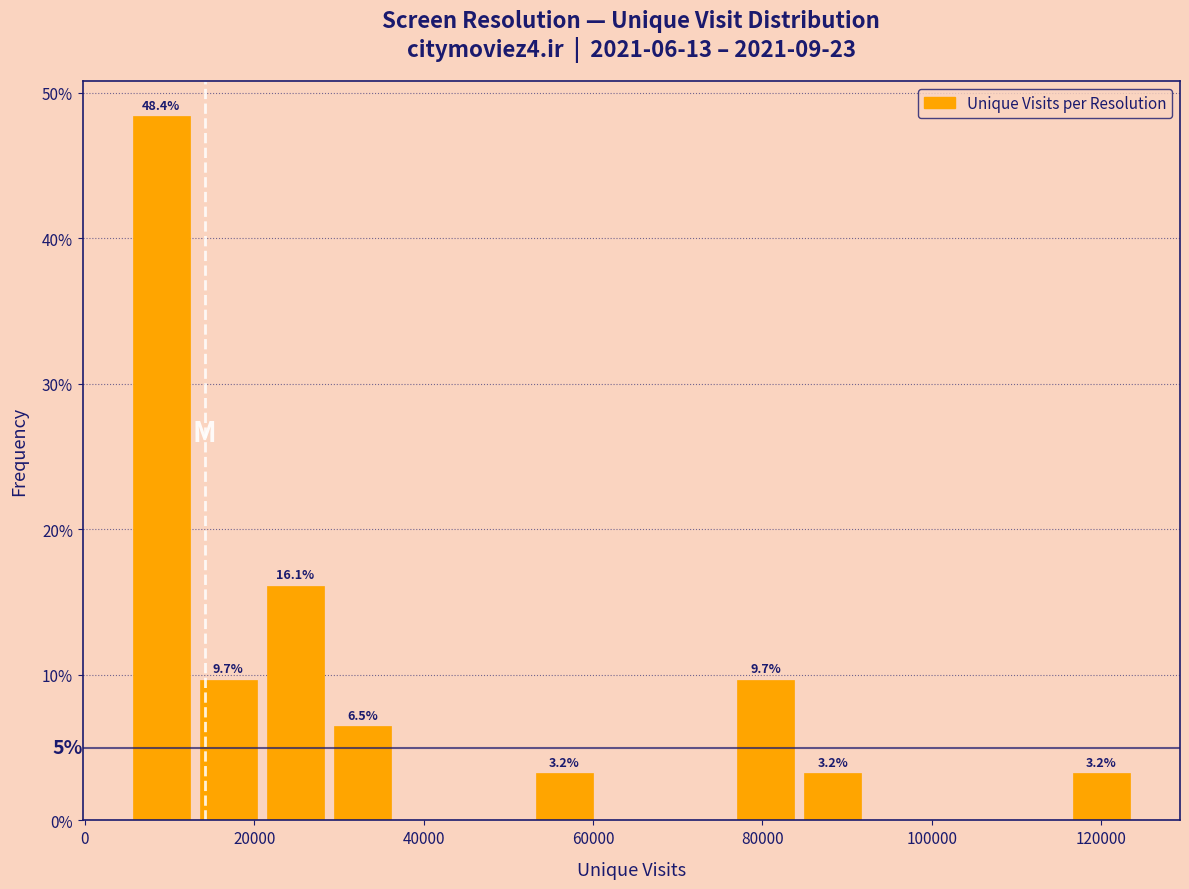

Around what value on the x-axis is the tallest bar? Give the approximate position of its centre, as read against the axis.

8000